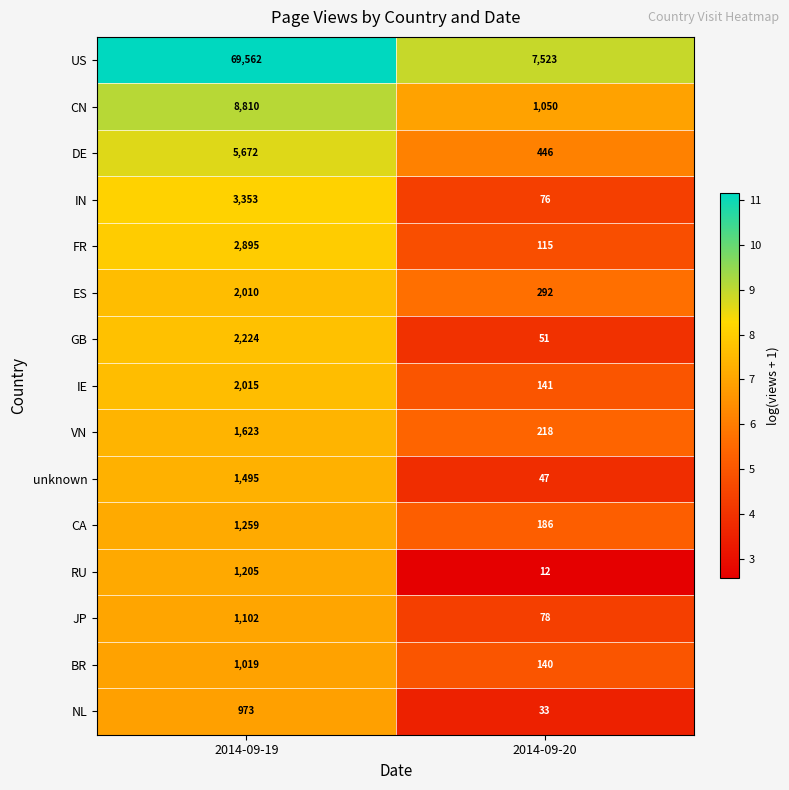

What is the approximate value of ES at 2014-09-19, to the nearest 50?

2000